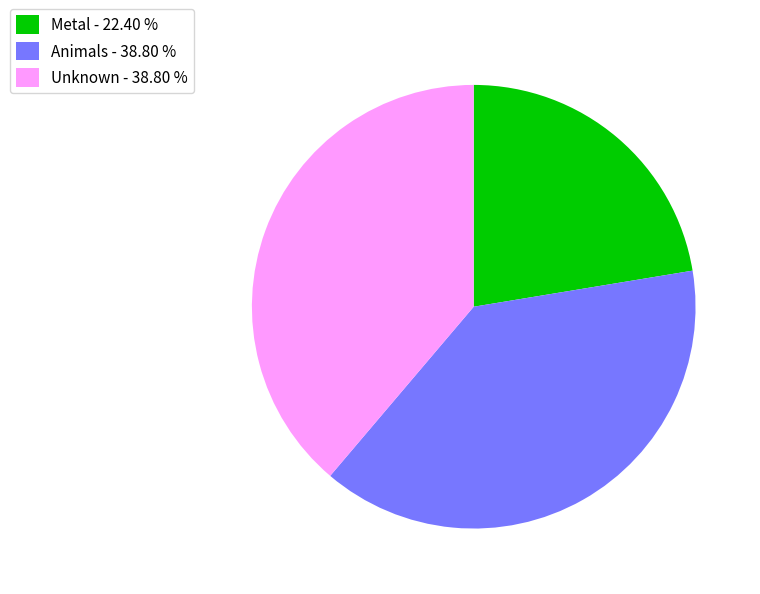

Approximately how many times larger is the value at Unknown - 38.80 % compared to Metal - 22.40 %?

1.7